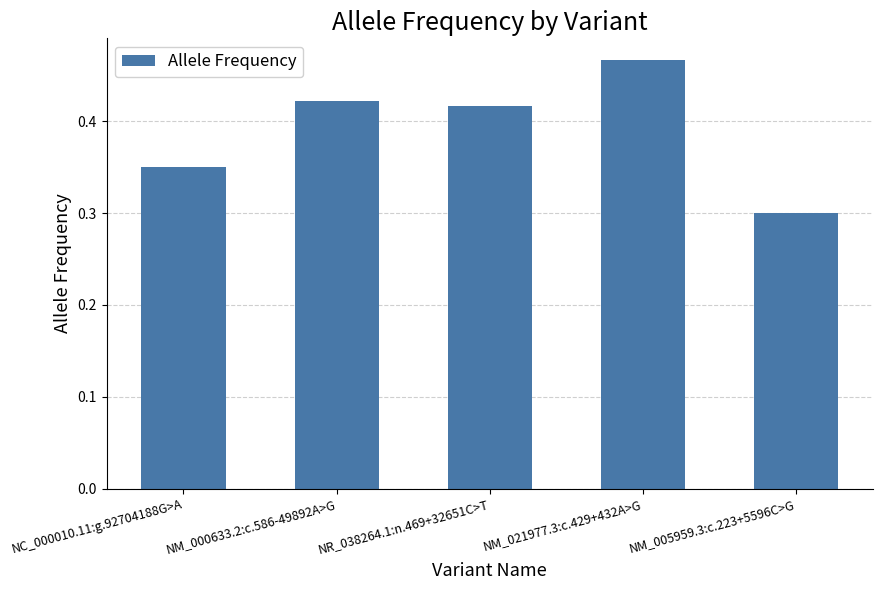

What is the label of the 3rd bar from the right?

NR_038264.1:n.469+32651C>T